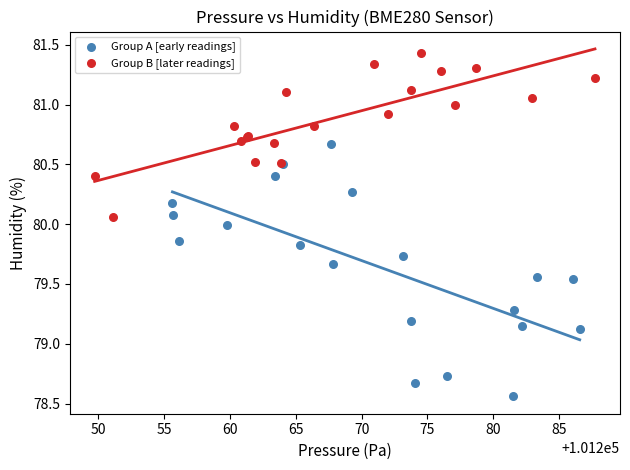

Which series reaches the minimum Y coordinate?

Group A [early readings]